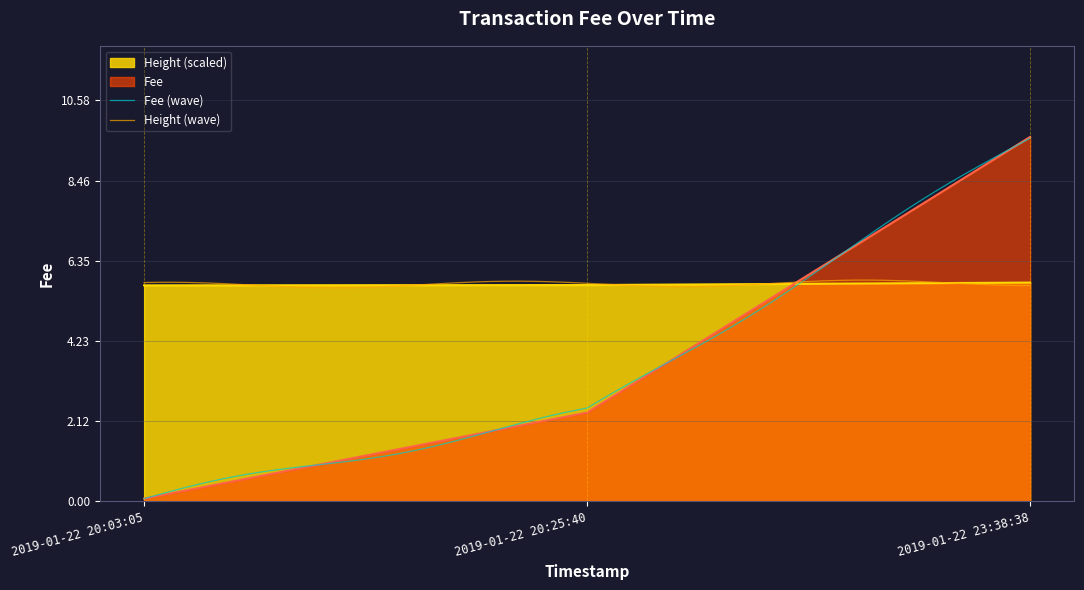

What position from the right is 2019-01-22 20:03:05?

3